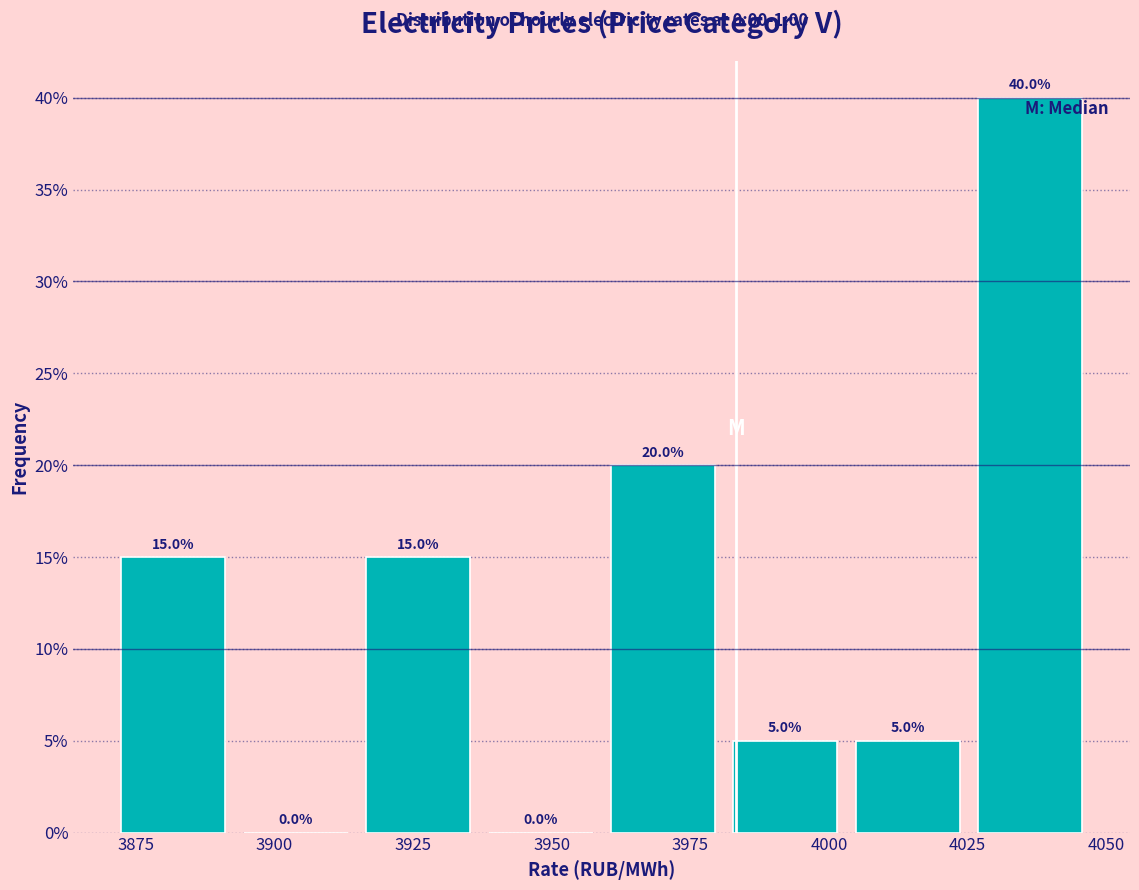

How tall is the bar that spans 4005 to 4025 on the x-axis? The bar edges are not printed on the chart, so give them approximately, as read against the axis.

5.0